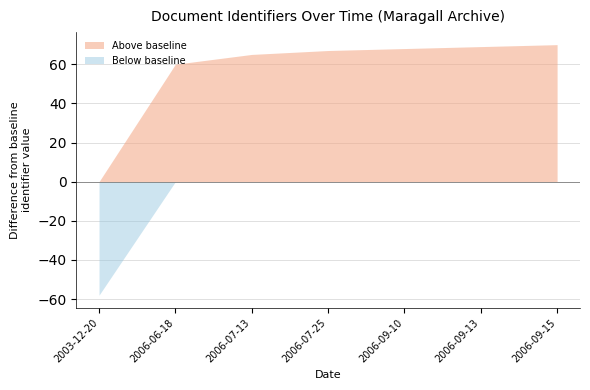

Between 2006-09-15 and 2003-12-20, which is larger?

2006-09-15